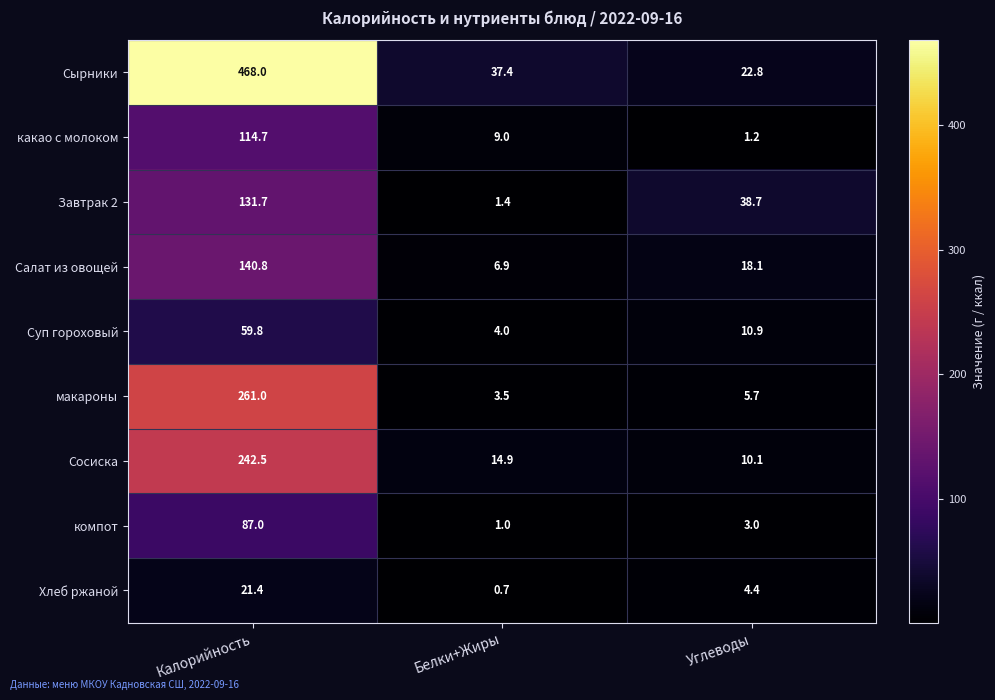

Where does the Салат из овощей series first go above 18?

Калорийность